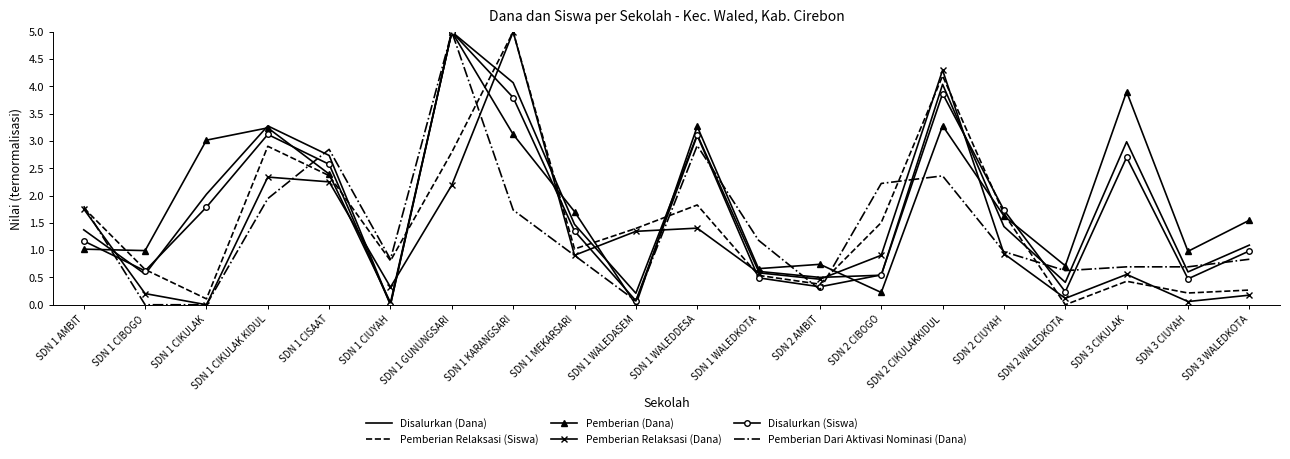

What is the difference between the maximum and minimum values in the Pemberian Dari Aktivasi Nominasi (Dana) series?

5.0